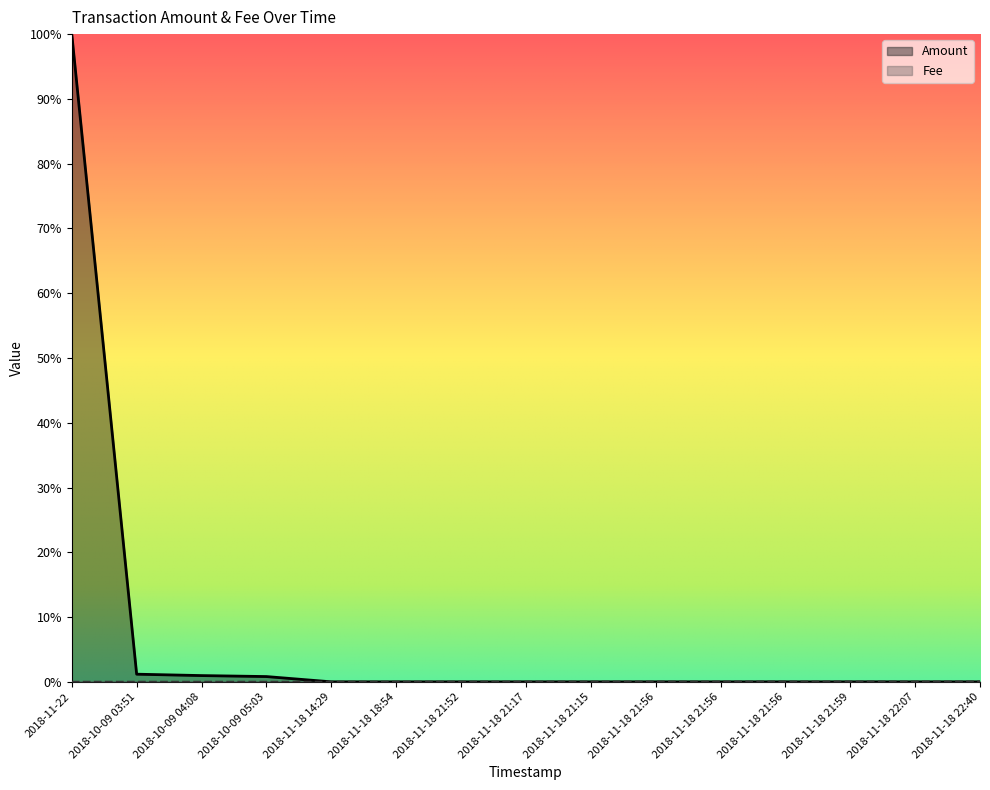

What is the label of the 11th point from the left?

2018-11-18 21:56